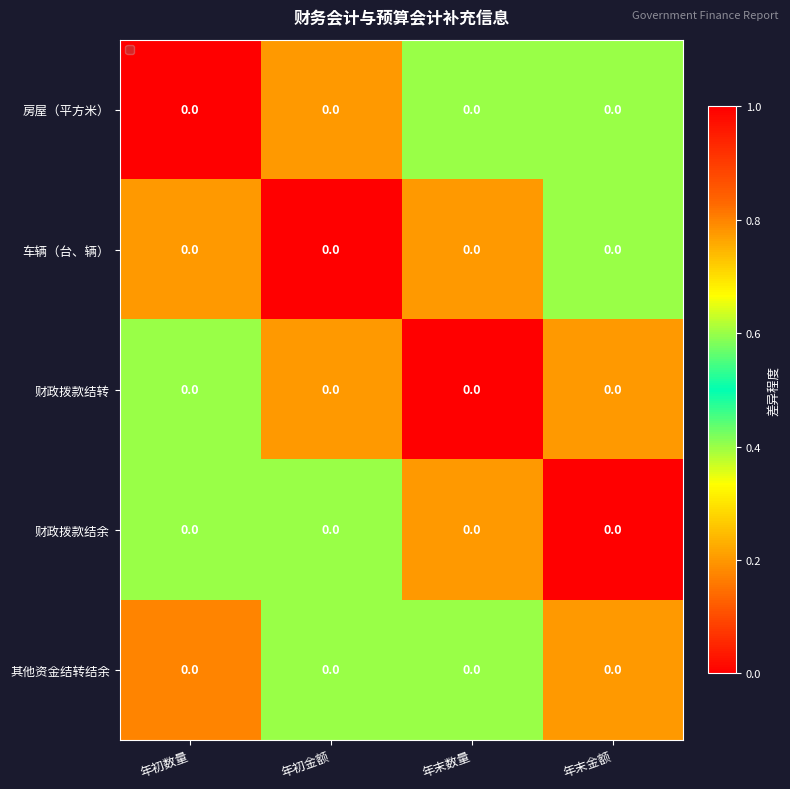

Reading right to left, transcribe all the data shown in this chart.

房屋（平方米）: 年末金额=0.0	年末数量=0.0	年初金额=0.0	年初数量=0.0
车辆（台、辆）: 年末金额=0.0	年末数量=0.0	年初金额=0.0	年初数量=0.0
财政拨款结转: 年末金额=0.0	年末数量=0.0	年初金额=0.0	年初数量=0.0
财政拨款结余: 年末金额=0.0	年末数量=0.0	年初金额=0.0	年初数量=0.0
其他资金结转结余: 年末金额=0.0	年末数量=0.0	年初金额=0.0	年初数量=0.0